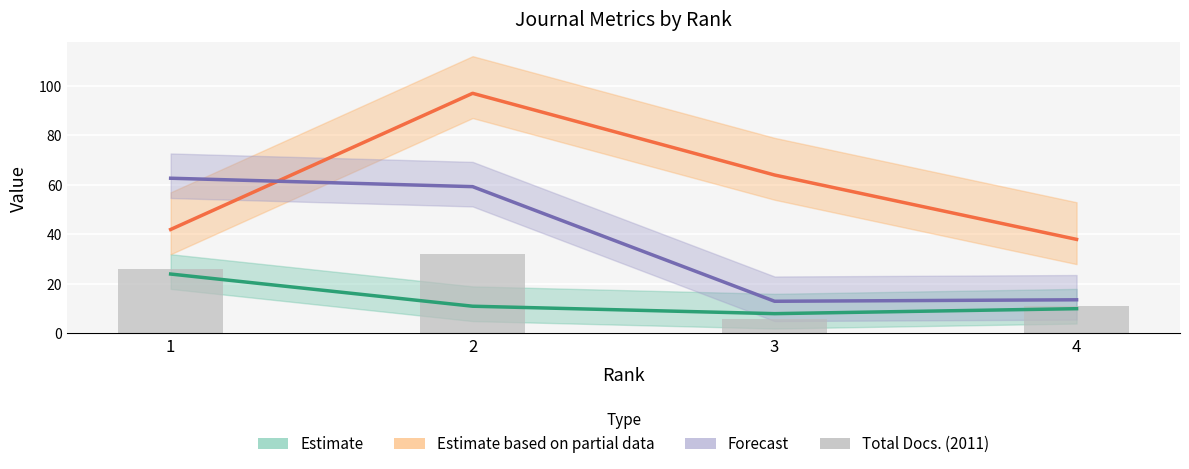

At 2, list the series in order from largest to smallest.

Total Docs. 3yr (Partial), Total Refs. /20 (Forecast), Total Docs. (2011), H index (Estimate)